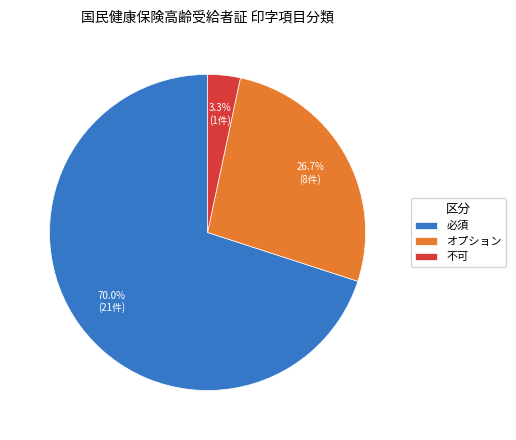

To the nearest percent, what is the average slice percentage?

33%